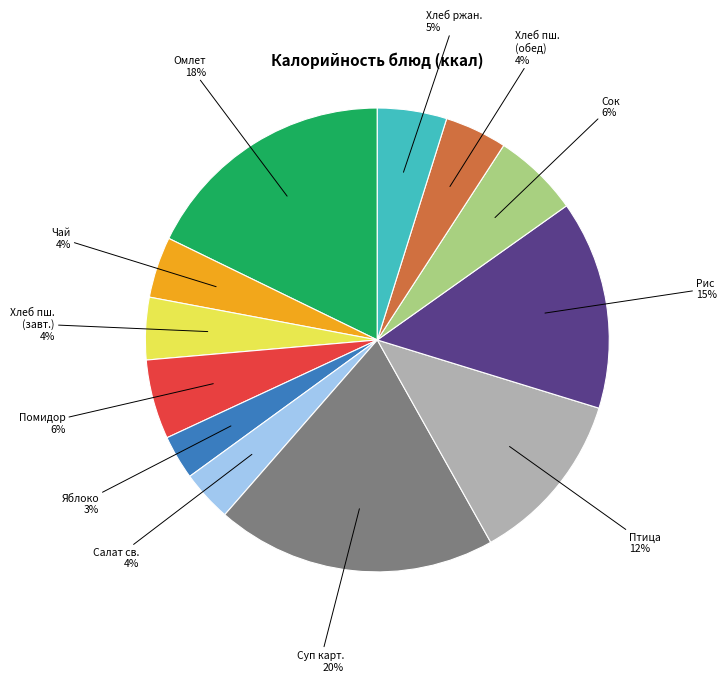

Is there any slice that represents more than half of the pie?

No